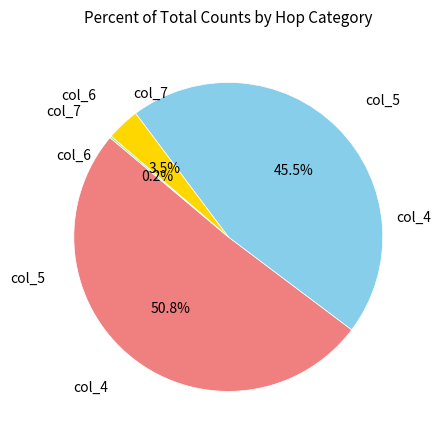

Does any single category account for the majority?

Yes